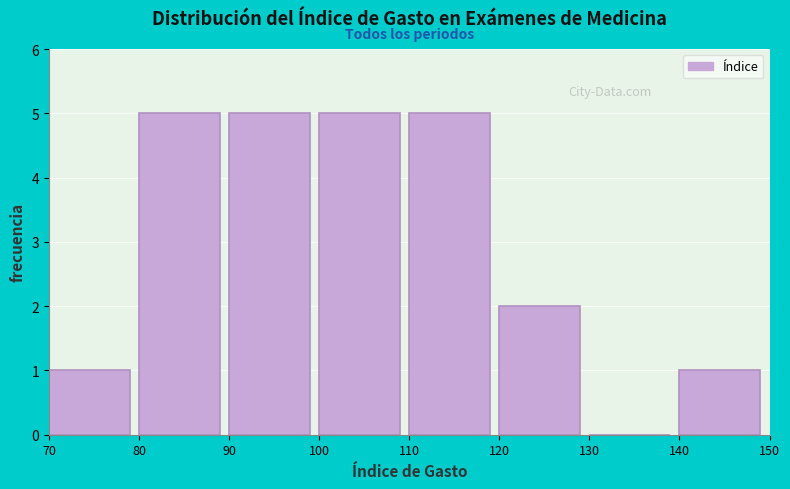

Reading left to right, list every bar in this chart as the range it spans on the x-axis followed by its height. The values are not printed on the chart, so give them approximately, as read against the axis.

70 to 80: 1
80 to 90: 5
90 to 100: 5
100 to 110: 5
110 to 120: 5
120 to 130: 2
130 to 140: 0
140 to 150: 1